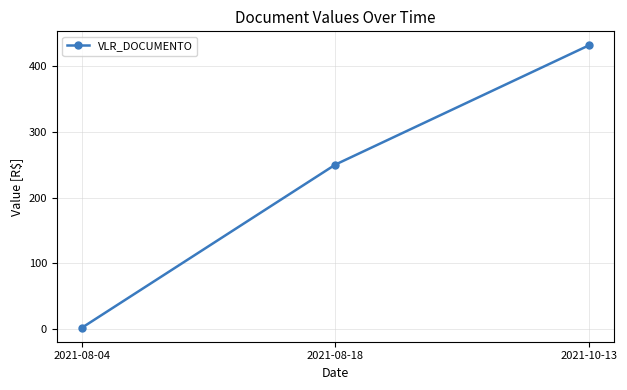

Count the number of data series in this chart.

1